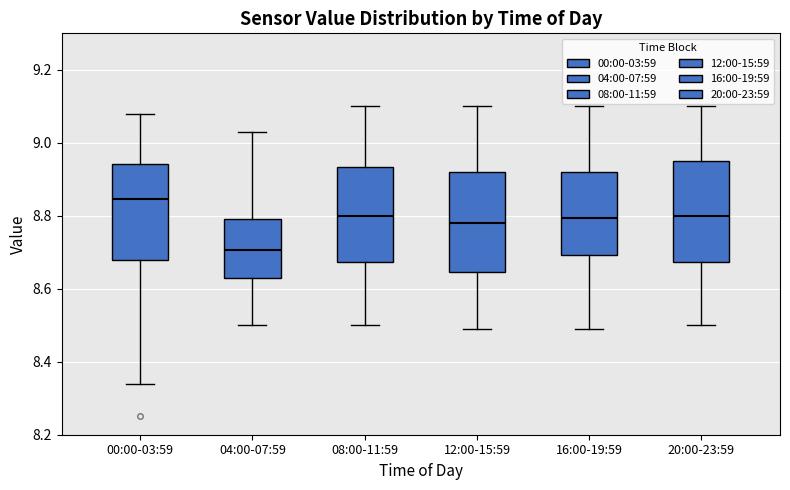

Reading left to right, transcribe this box plot: for each box, give where its median line is, the range the box spans, and where its two whiskers end, as read against the y-axis. The values are not printed on the chart, so give them approximately, as read against the axis.

00:00-03:59: median 8.84, box 8.68 to 8.94, whiskers 8.34 to 9.08
04:00-07:59: median 8.70, box 8.64 to 8.80, whiskers 8.50 to 9.04
08:00-11:59: median 8.80, box 8.68 to 8.94, whiskers 8.50 to 9.10
12:00-15:59: median 8.78, box 8.64 to 8.92, whiskers 8.50 to 9.10
16:00-19:59: median 8.80, box 8.70 to 8.92, whiskers 8.50 to 9.10
20:00-23:59: median 8.80, box 8.68 to 8.96, whiskers 8.50 to 9.10